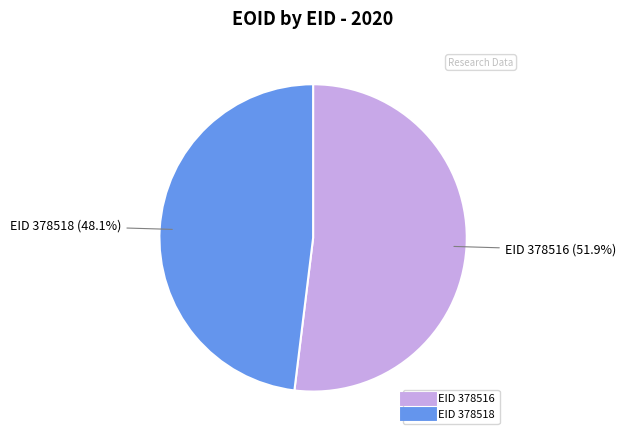

Is there any slice that represents more than half of the pie?

Yes